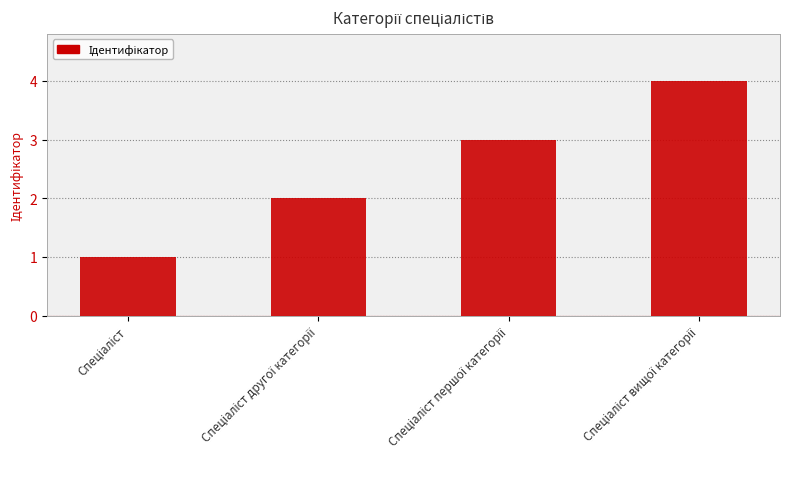

What is the sum of all values?

10